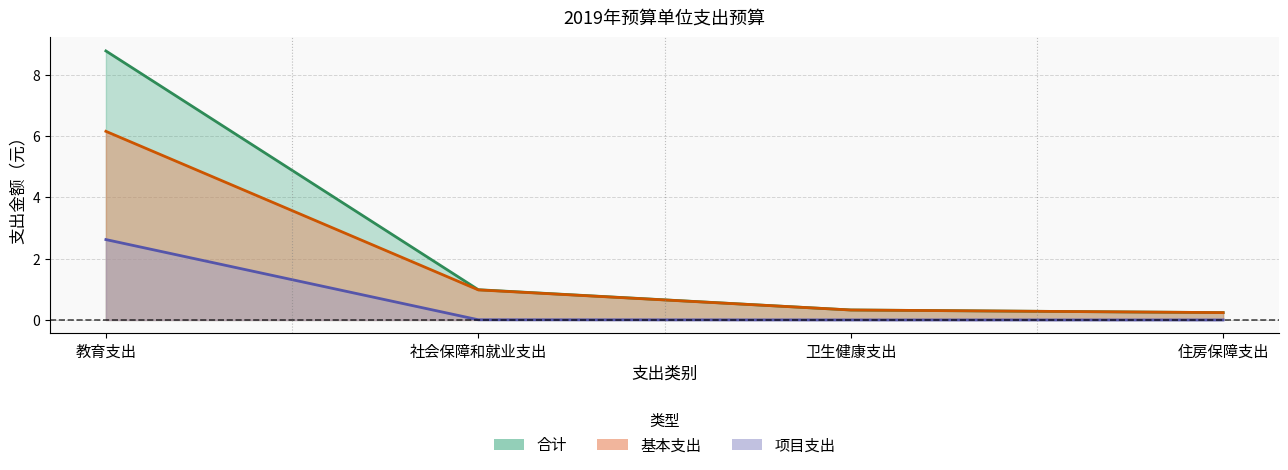

What is the sum of all 合计 values?

10.3